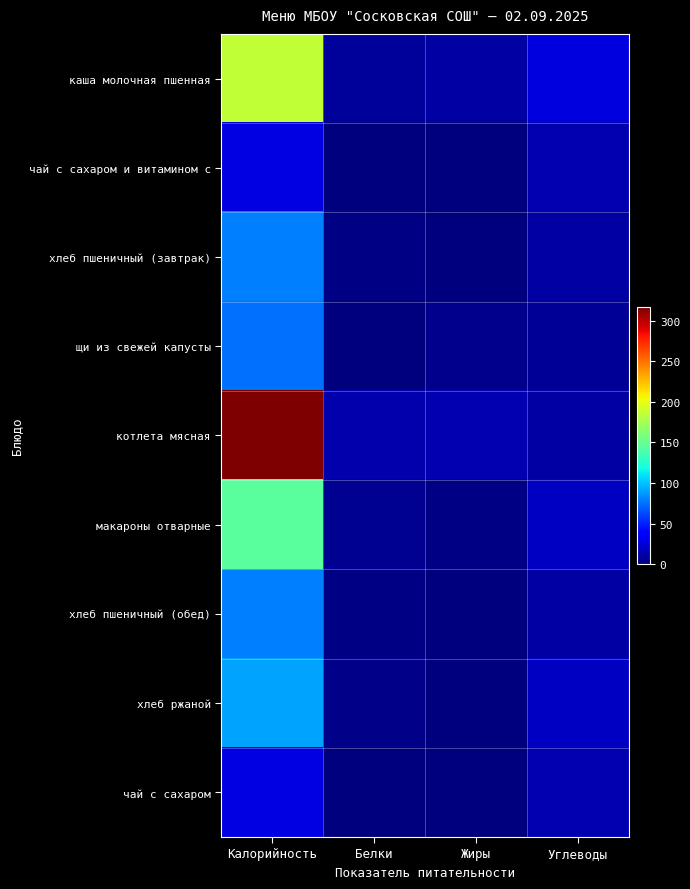

At how many categories does at least one series exceed 266?

1